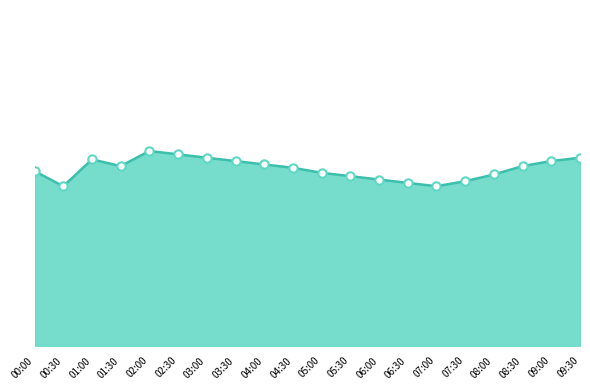

True or false: the data shows 34.2 at 00:00.

False